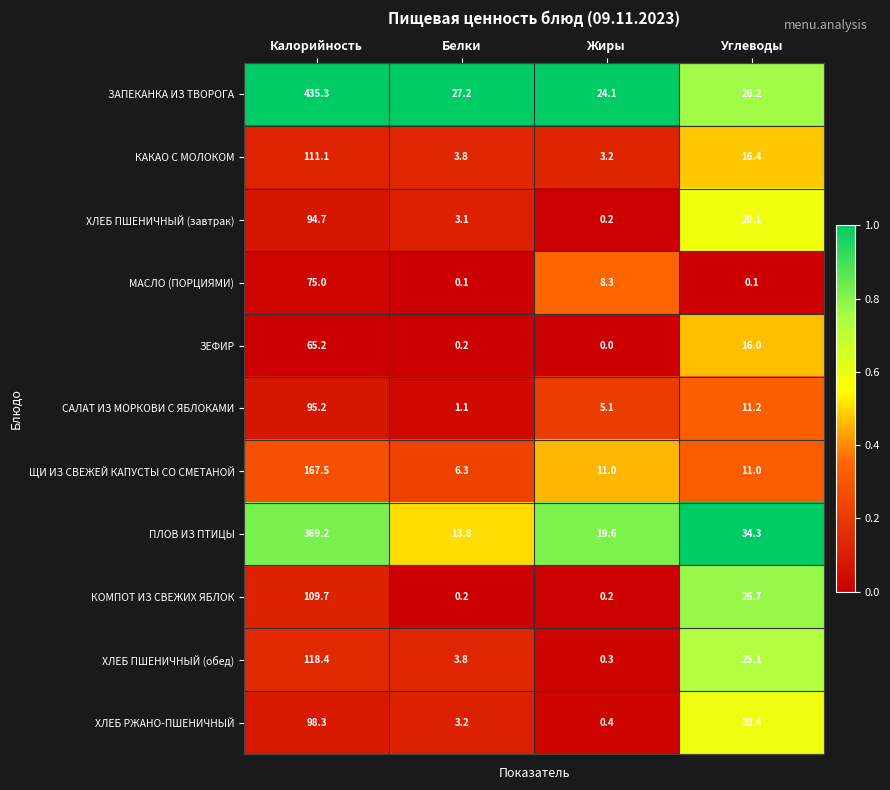

What is the difference between the maximum and minimum values in the ЗЕФИР series?

65.2